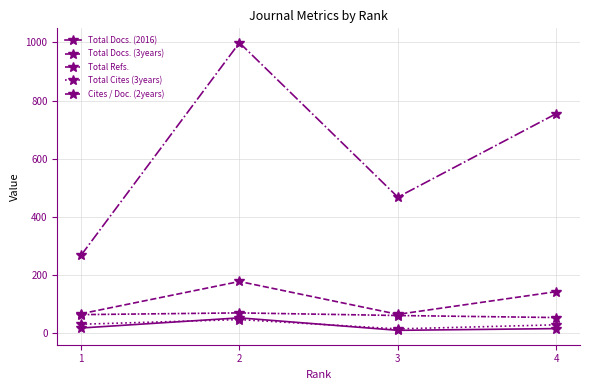

How many series are shown in this chart?

5